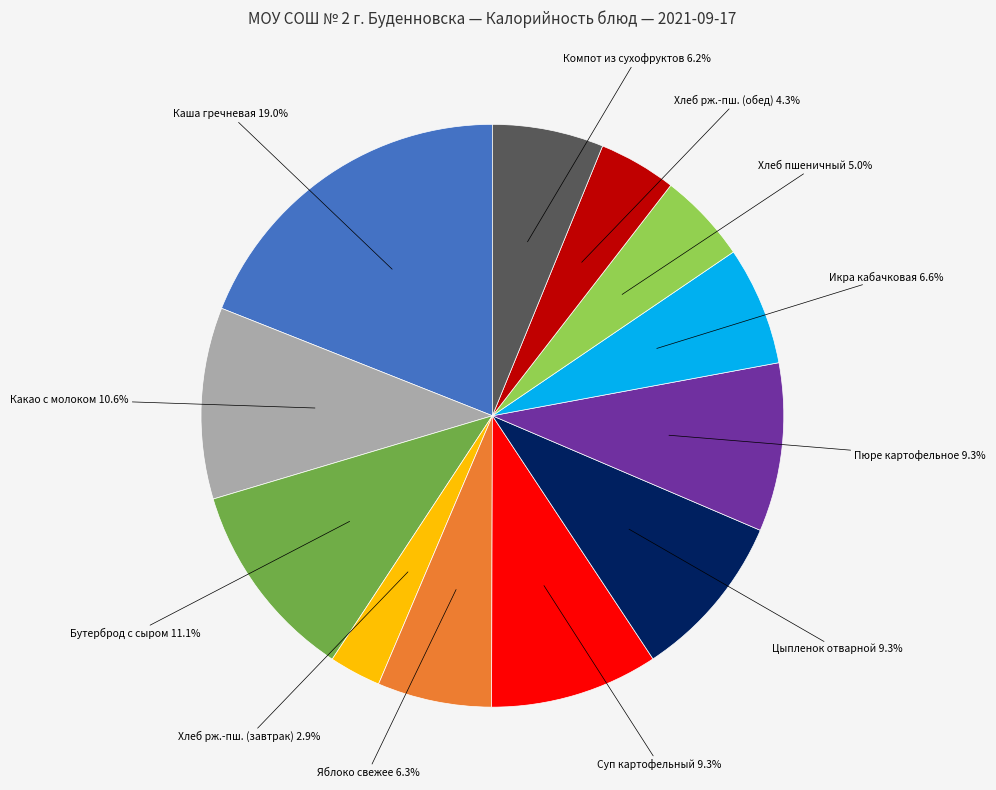

Does Хлеб рж.-пш. (завтрак) account for over 50% of the chart?

No